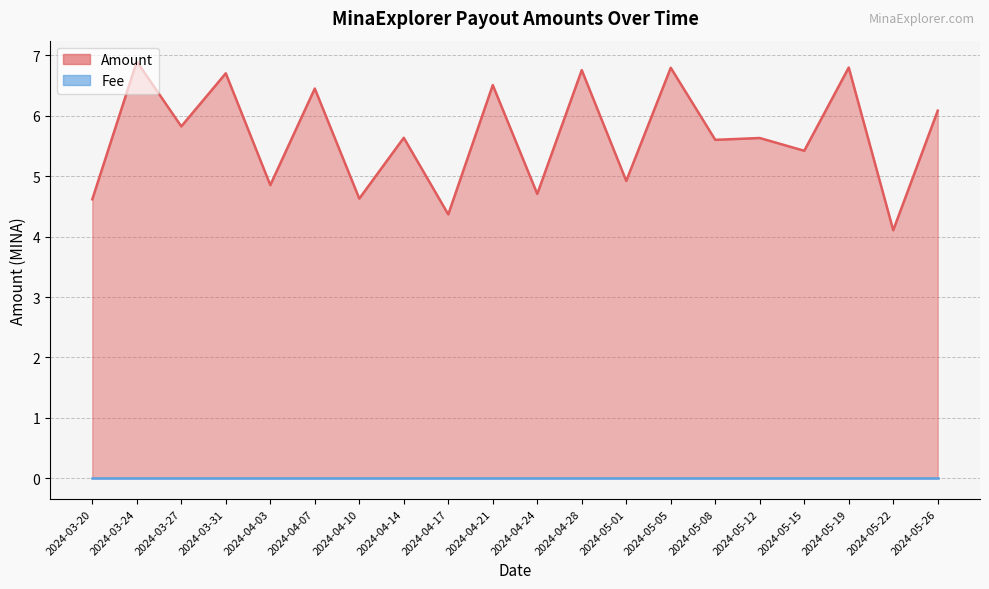

What is the sum of all values?

113.3